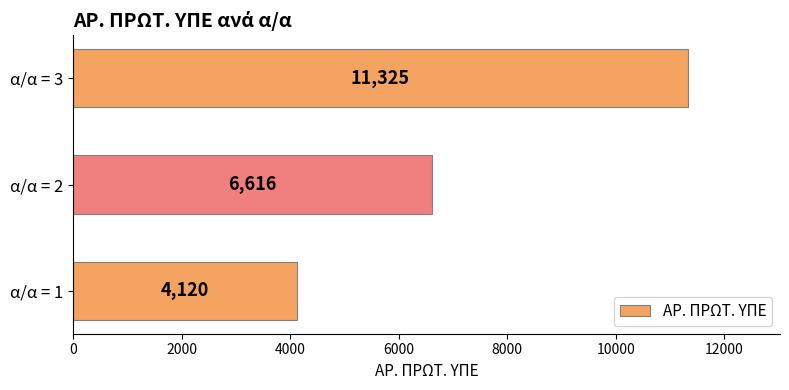

How many bars are there in total?

3